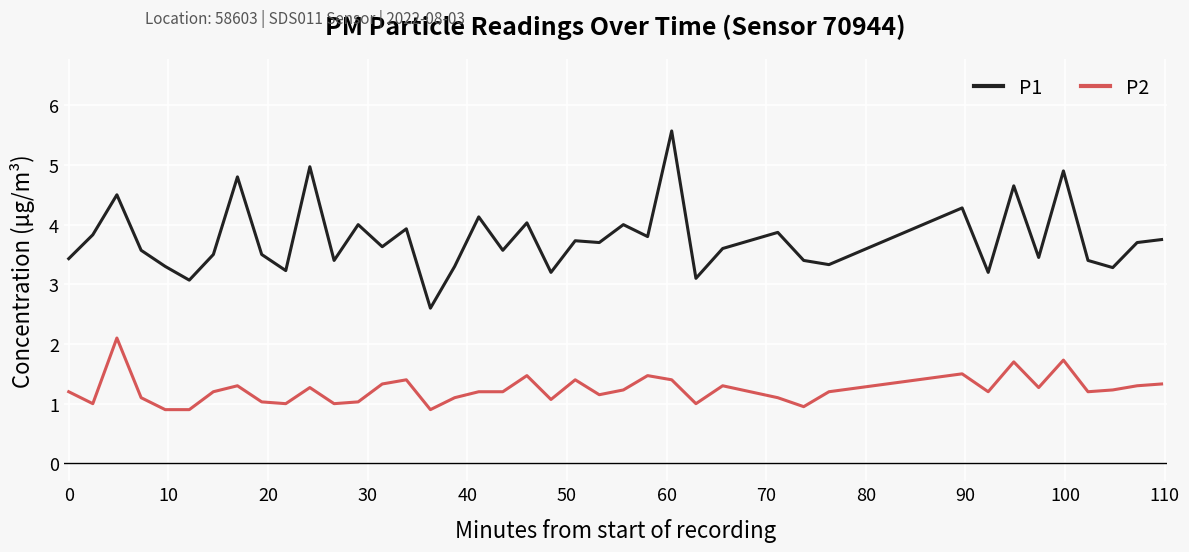

List the series in order of their overall mean, highest first.

P1, P2